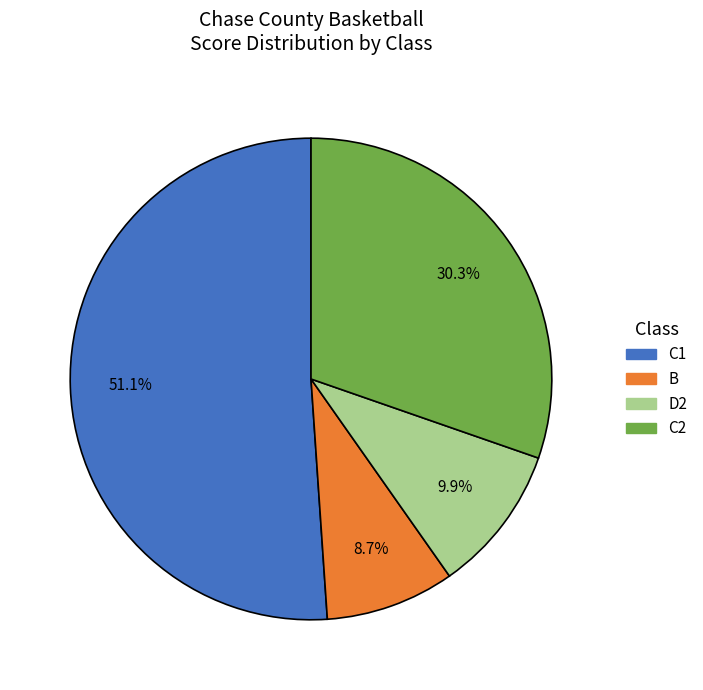

To the nearest percent, what portion does C1 represent?

51%